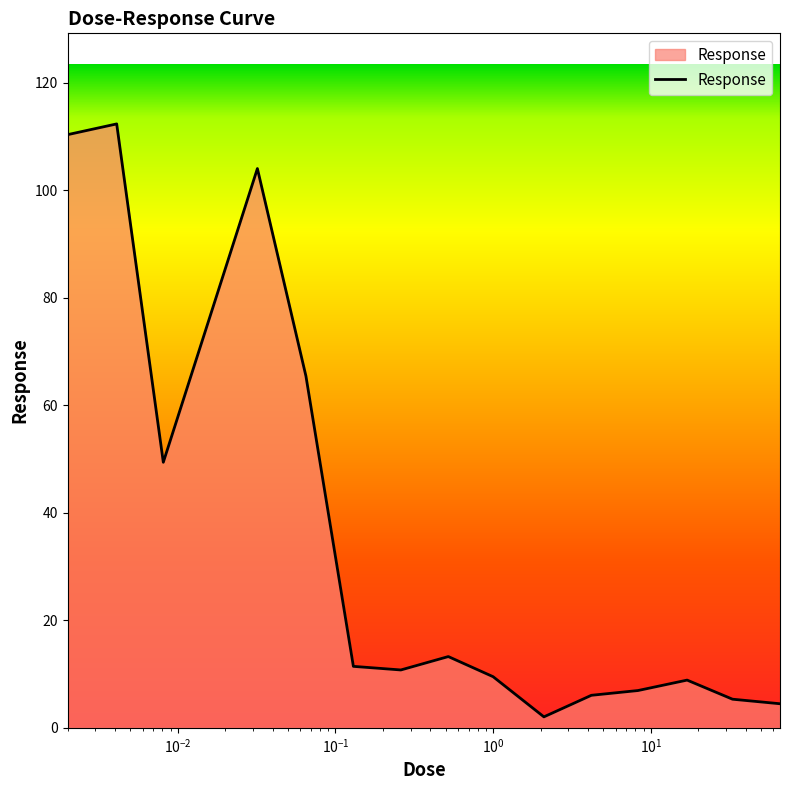

What is the maximum value shown in the chart?

112.3